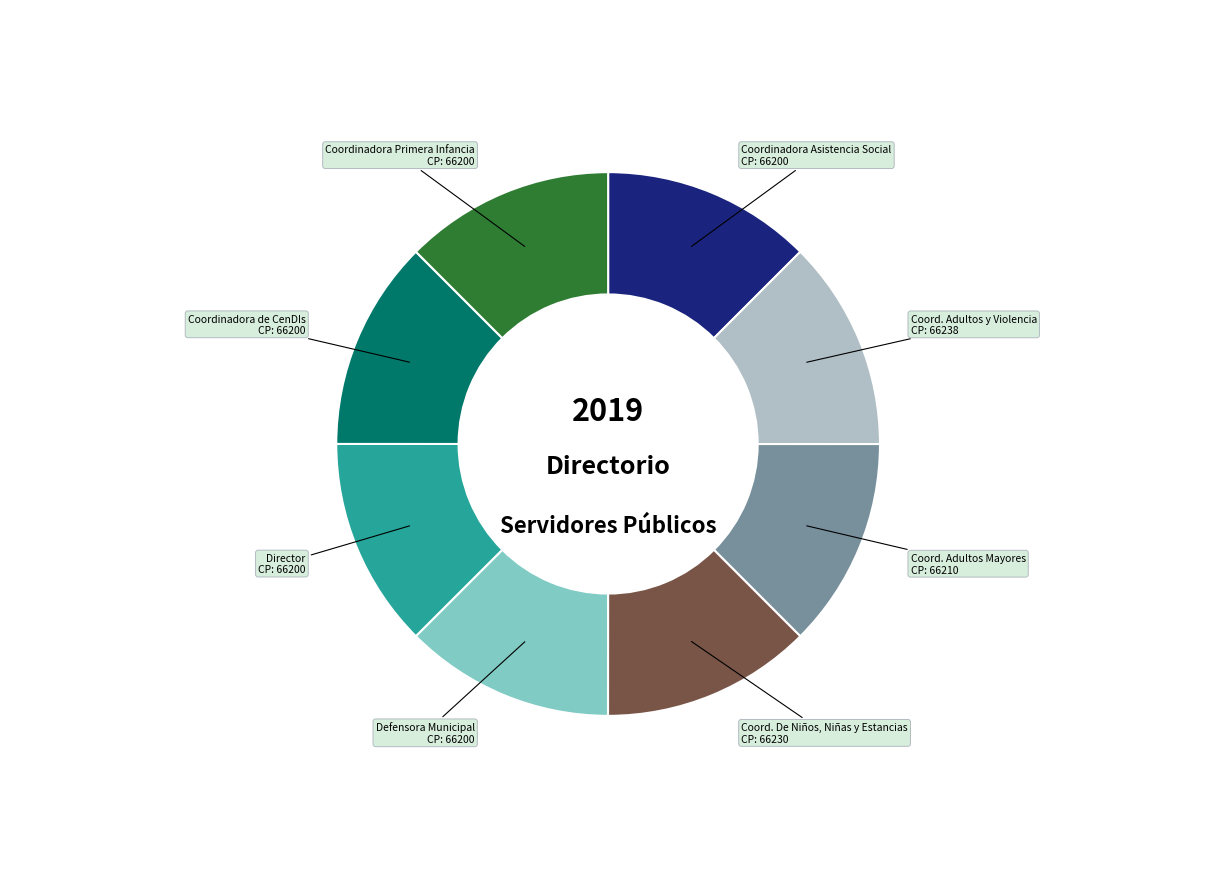

What is the ratio of the value at Coordinadora Primera Infancia to the value at Director?

1.0